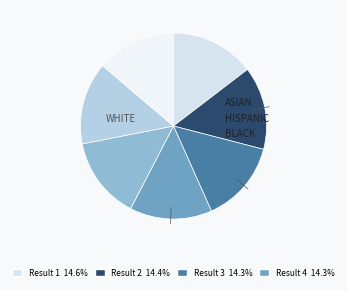

Rank the categories by value from lowest to highest.

7, 5, 3, 6, 4, 2, 1